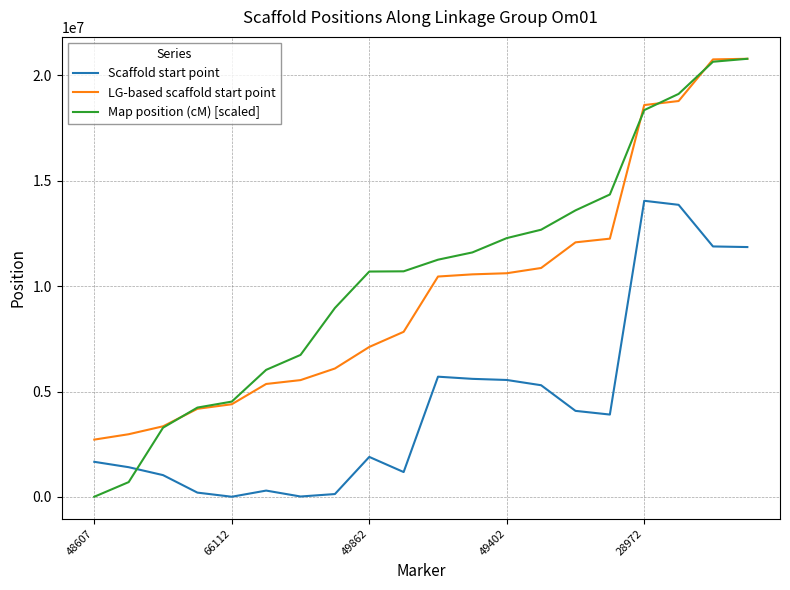

What is the greatest value displayed?

20792018.0